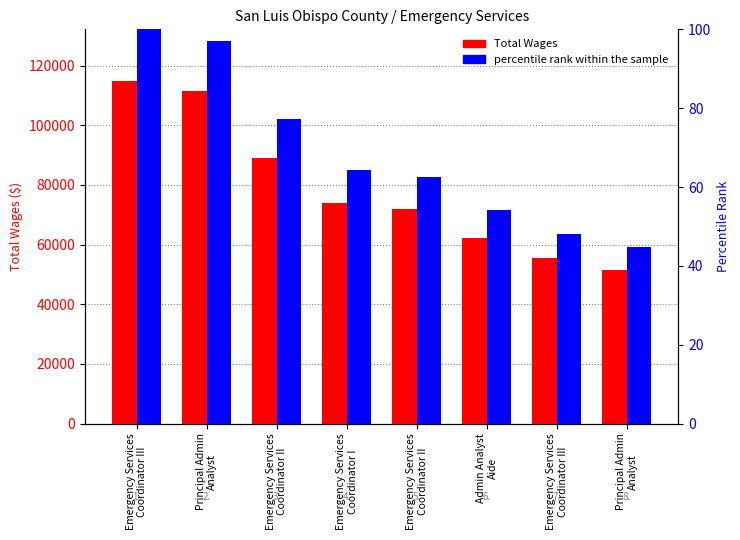

Does the chart contain any negative values?

No